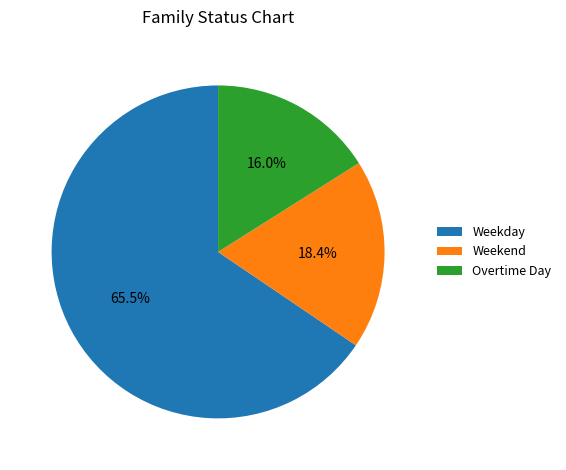

What portion of the pie excludes Overtime Day?

84.0%